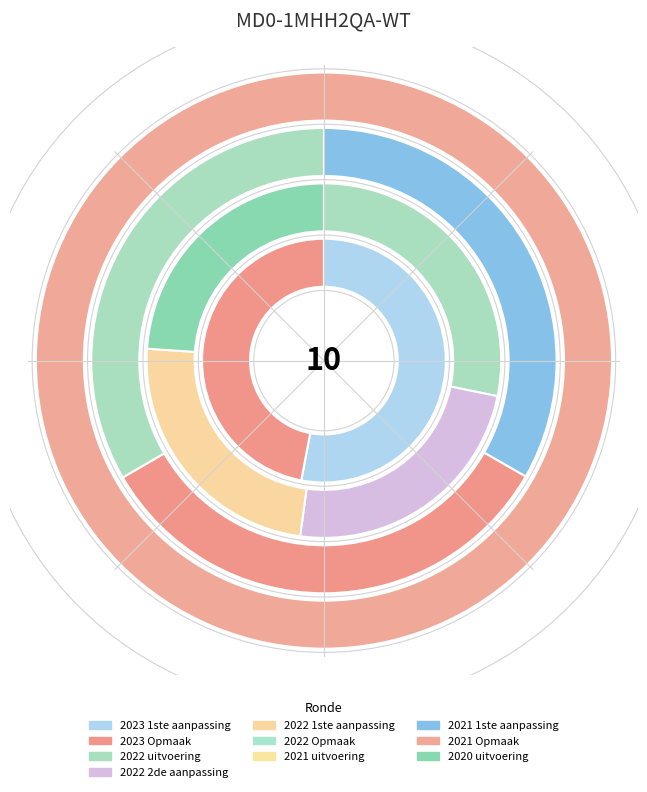

Rank the categories by value from highest to lowest.

2022 uitvoering, 2023 1ste aanpassing, 2022 2de aanpassing, 2022 1ste aanpassing, 2022 Opmaak, 2021 Opmaak, 2021 1ste aanpassing, 2023 Opmaak, 2021 uitvoering, 2020 uitvoering